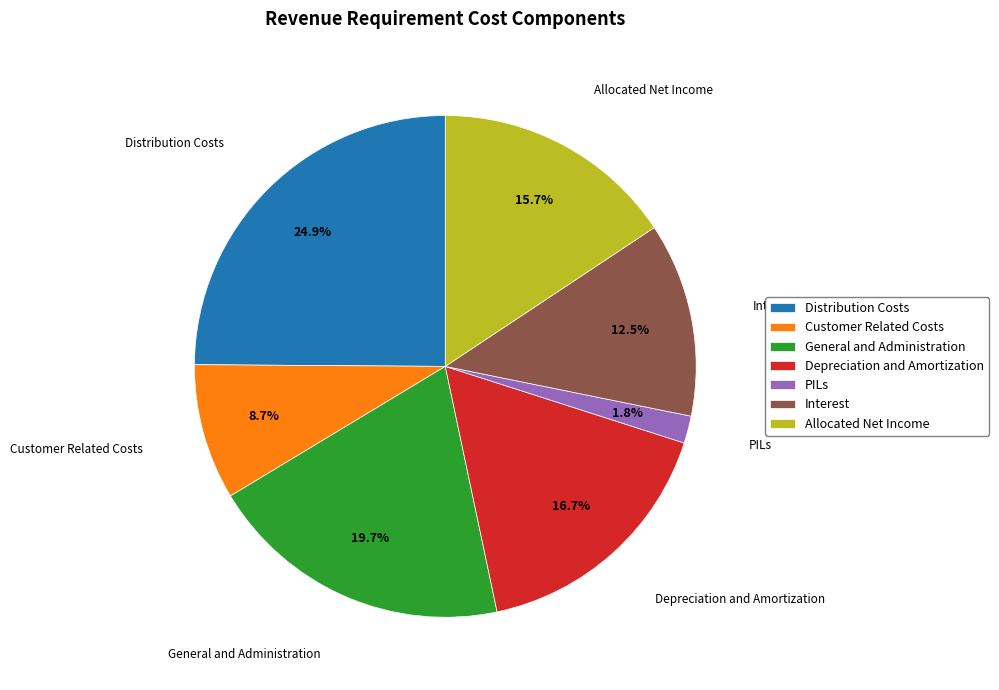

Which slice is the smallest?

PILs